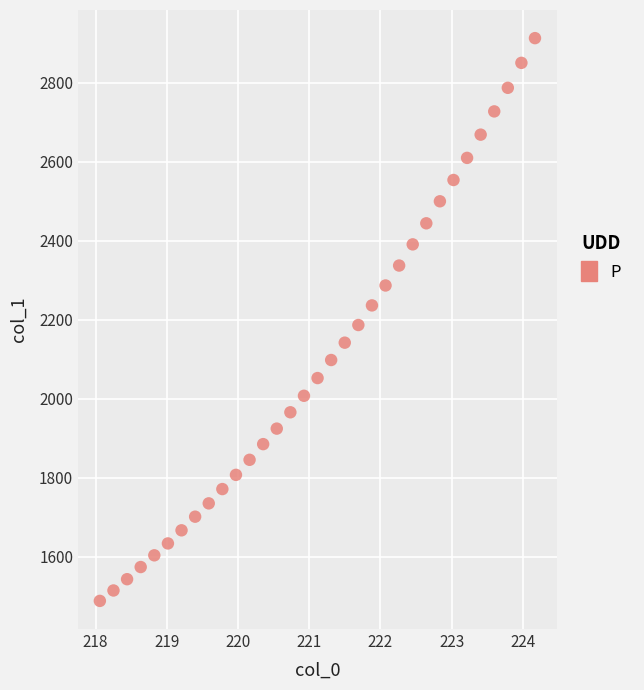

What is the range of Y values (max minus min)?

1423.6